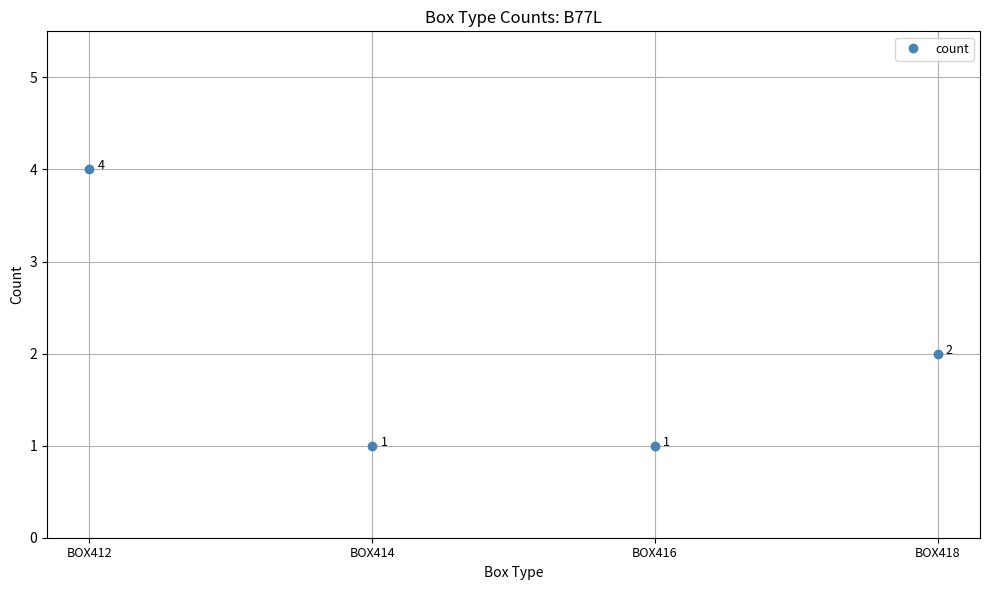

Count the number of data series in this chart.

1